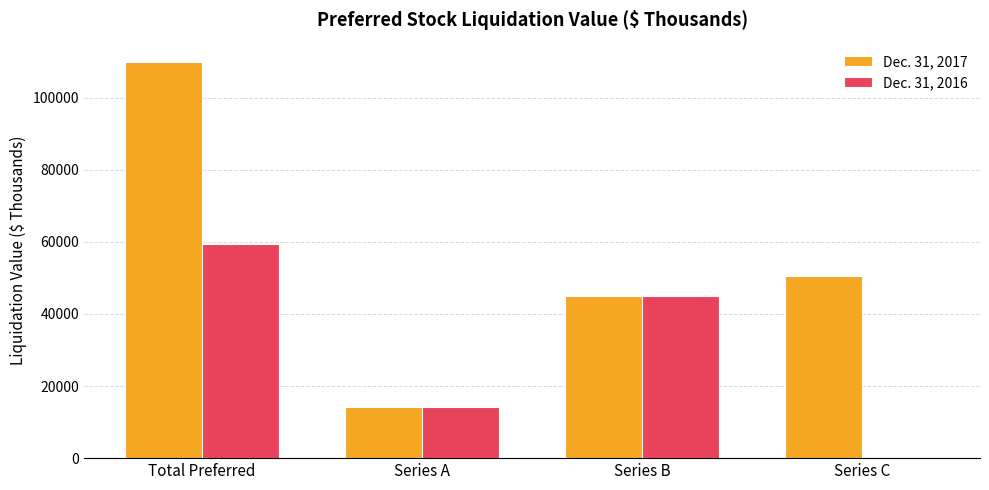

What is the sum of the Dec. 31, 2017 values at Series C and Total Preferred?

160300